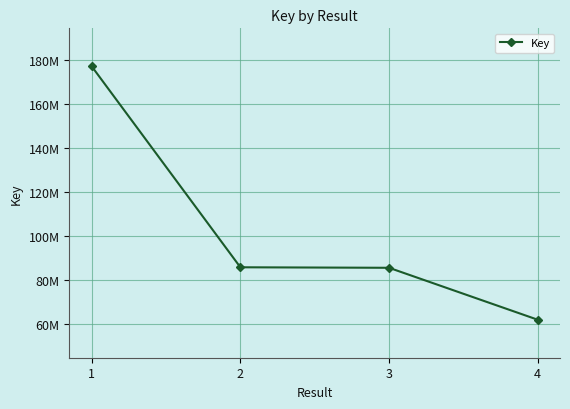

True or false: the data has more than 1 interior local peaks.

False